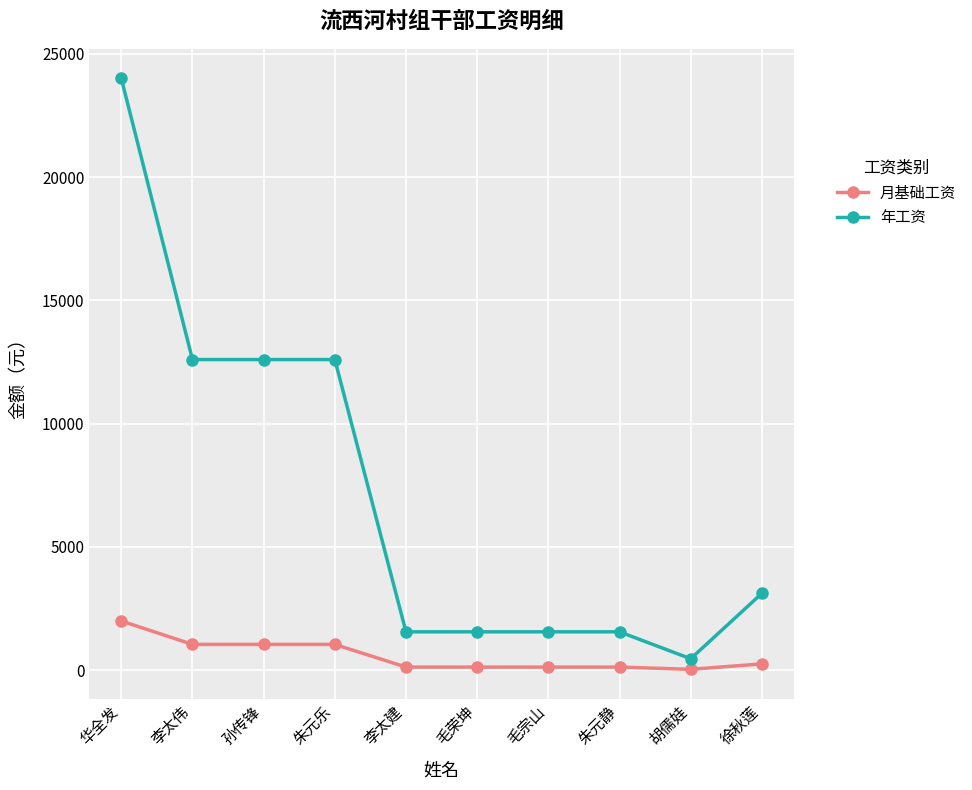

What is the label of the 10th point from the left?

徐秋莲